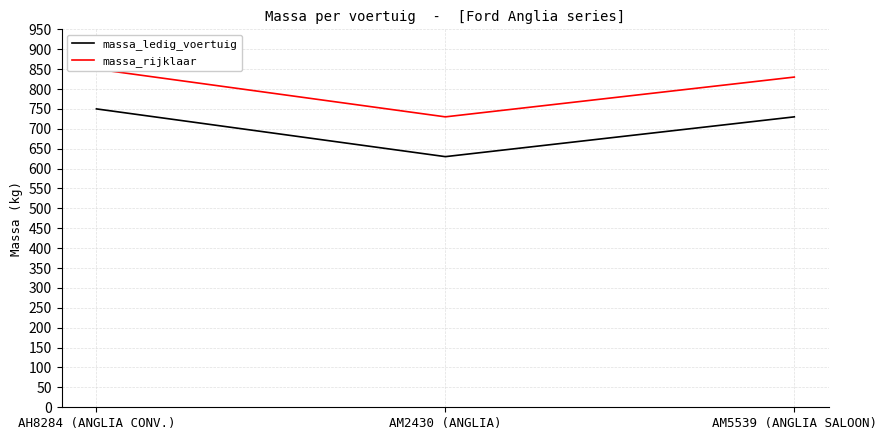

What is the total value across all series at AH8284 (ANGLIA CONV.)?

1600